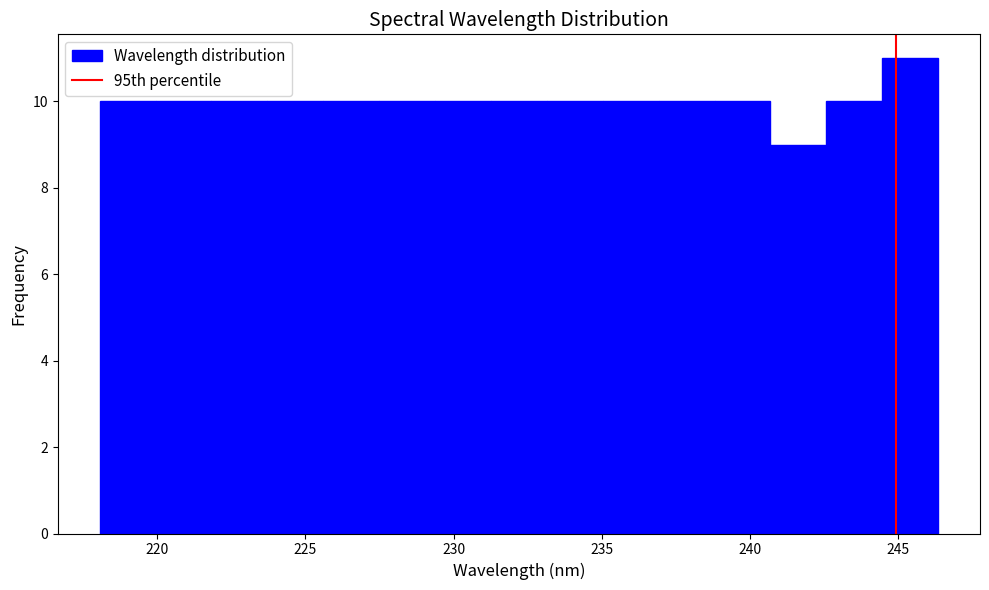

Read against the x-axis, roughly where is the centre of the tallest bar?

245.5